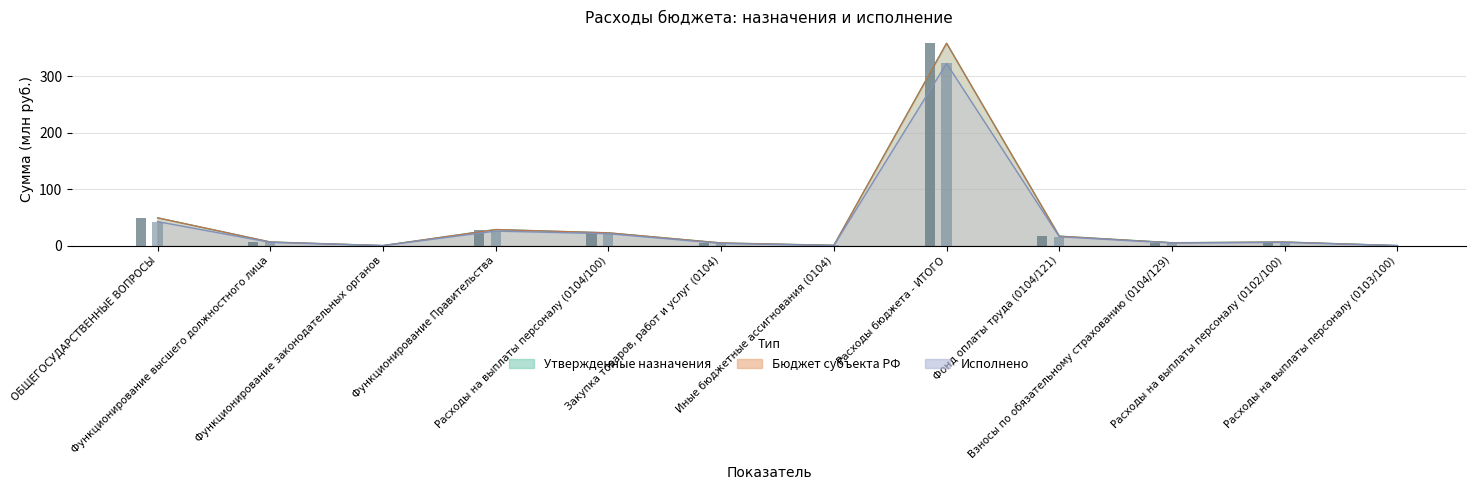

What are all the series names shown in the legend?

Утвержденные назначения, Исполнено, Бюджет субъекта РФ